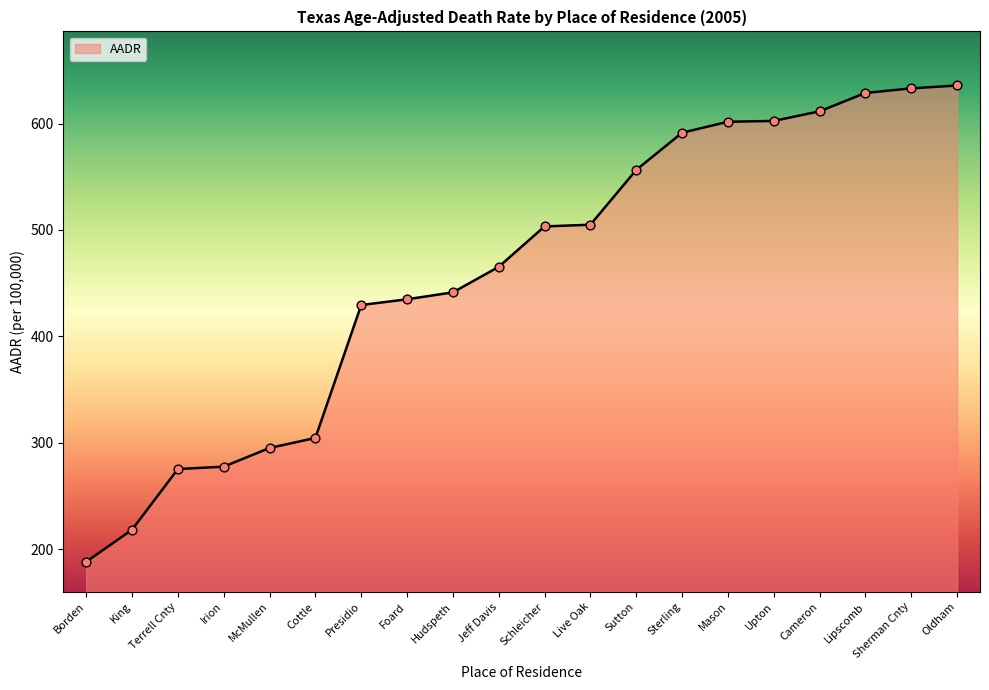

What is the ratio of the value at Foard to the value at Mason?

0.7